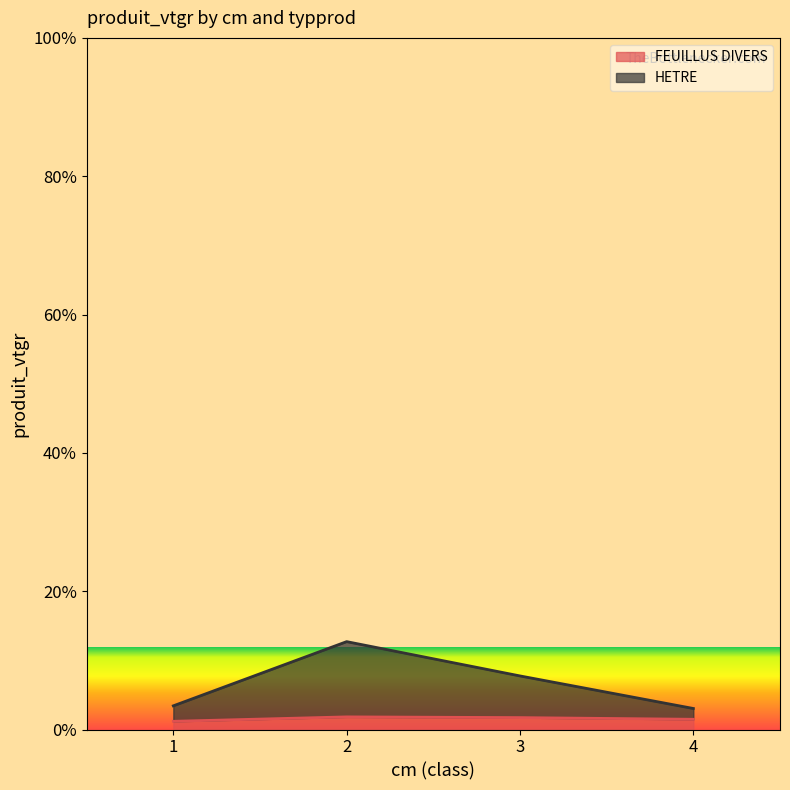

What are all the series names shown in the legend?

FEUILLUS DIVERS, HETRE